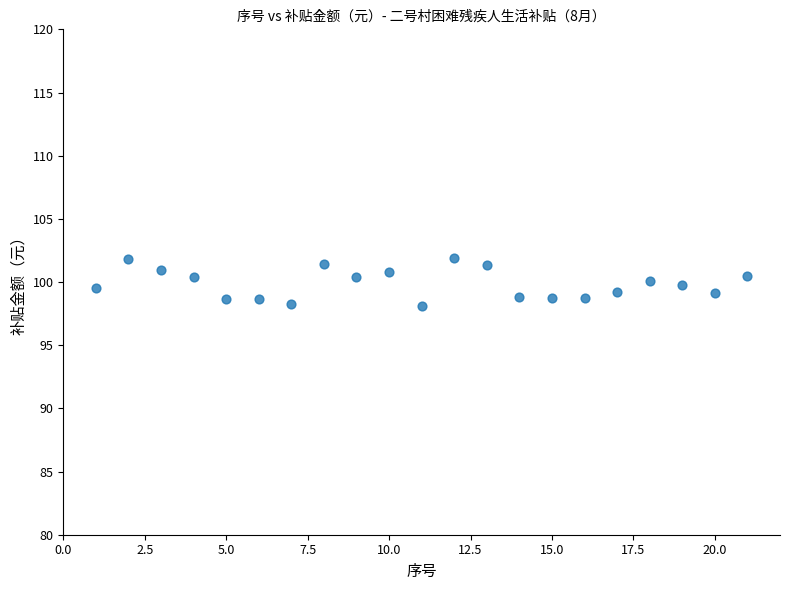

What is the range of Y values (max minus min)?

3.8